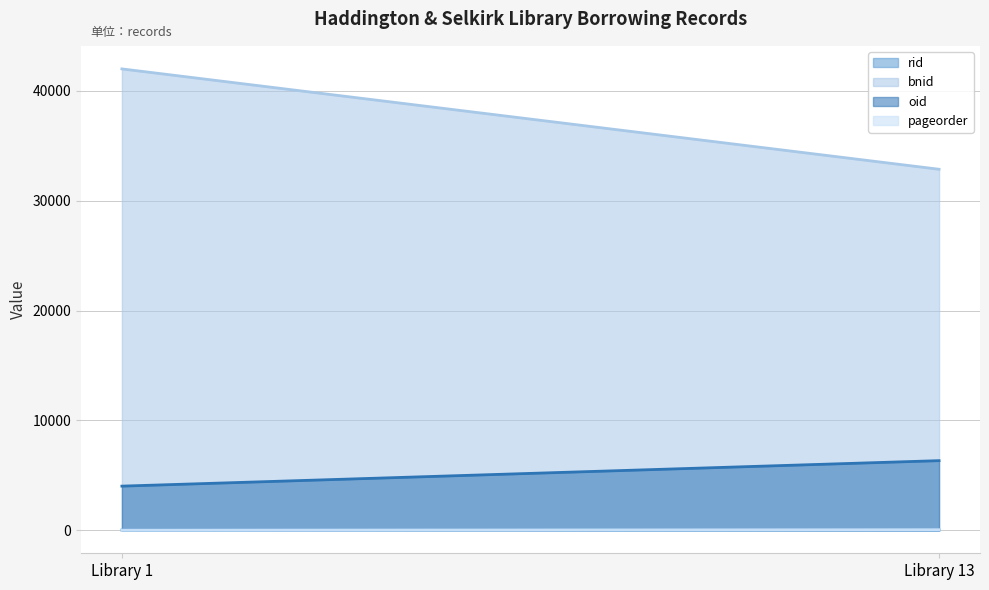

Reading left to right, extract all data points from this chart.

rid: 1=14	13=12
bnid: 1=42002	13=32865
oid: 1=4014	13=6334
pageorder: 1=5	13=46